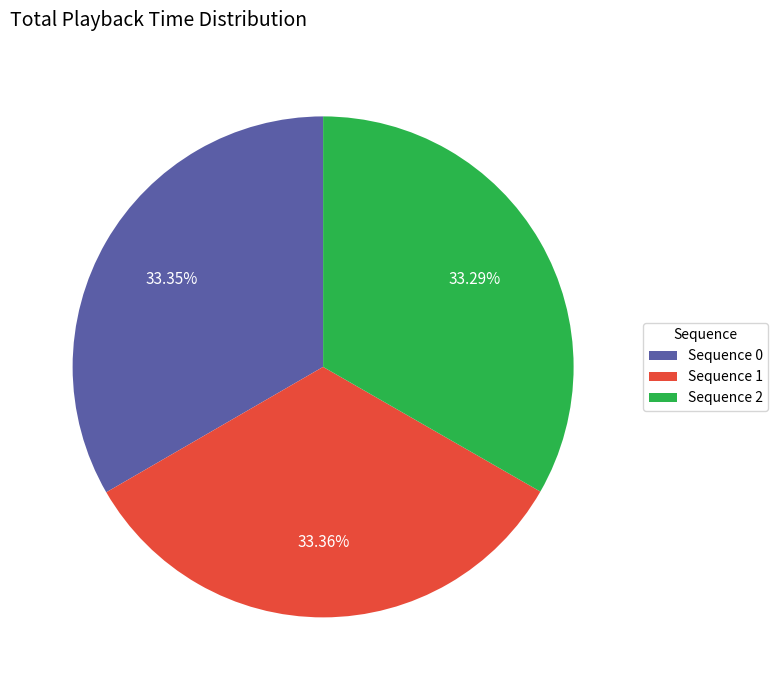

How many slices are in this pie chart?

3